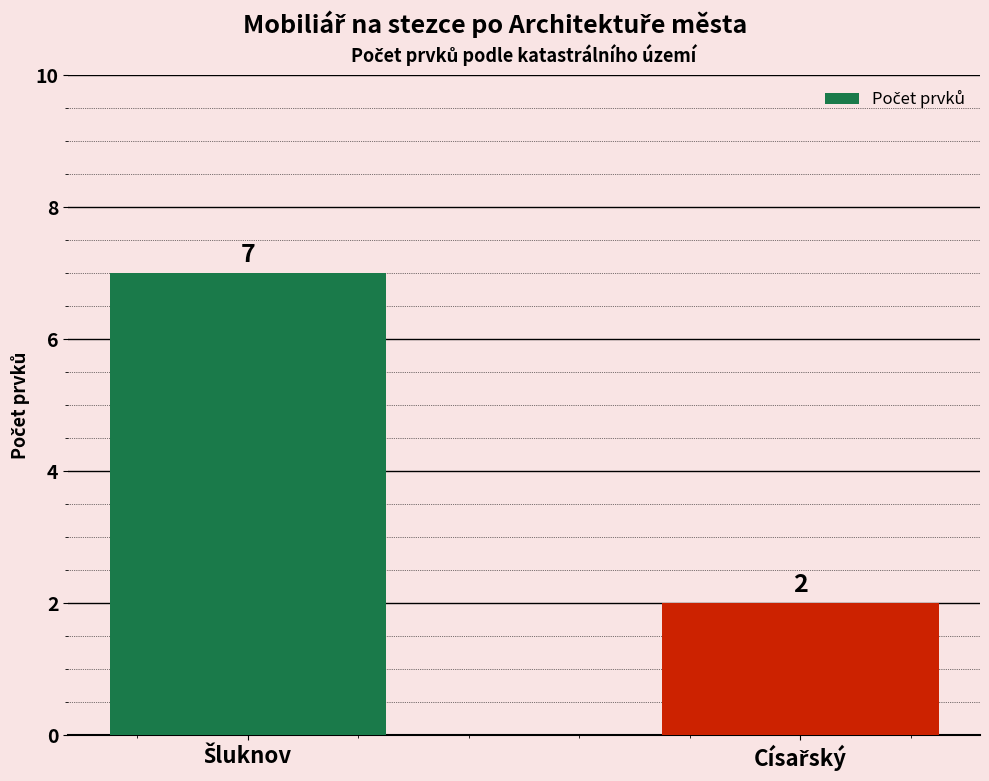

Reading left to right, list all the values displayed in this chart.

7	2